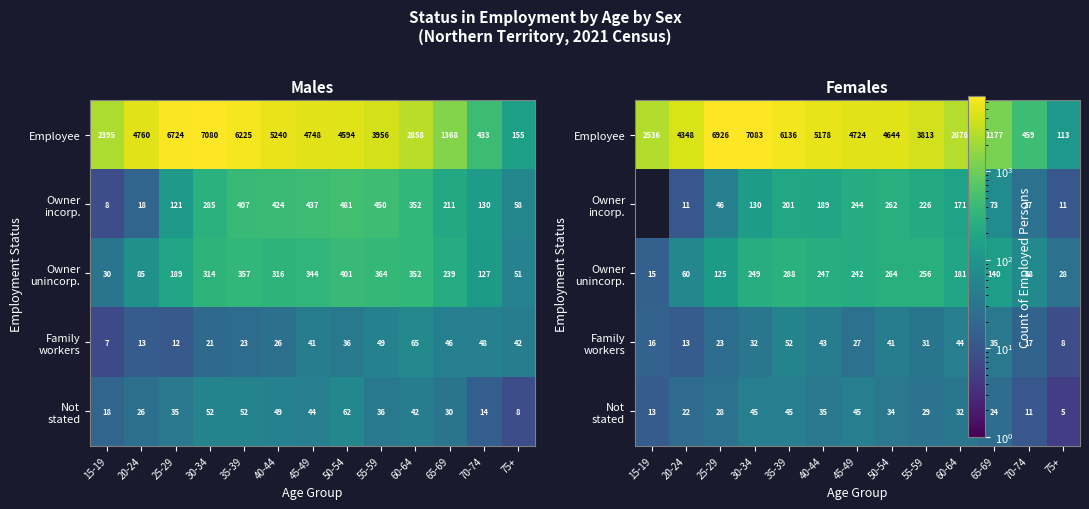

Which has a higher value, 25-29 or 75+?

25-29